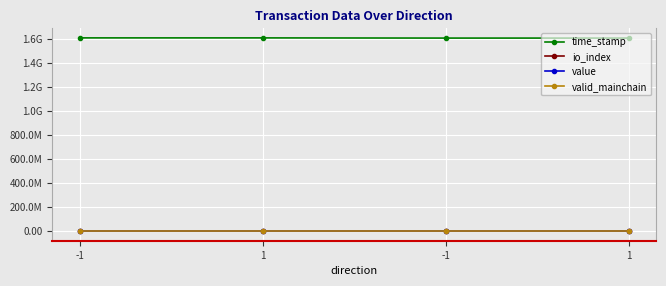

The valid_mainchain series shows 1.0 at 1. True or false?

True